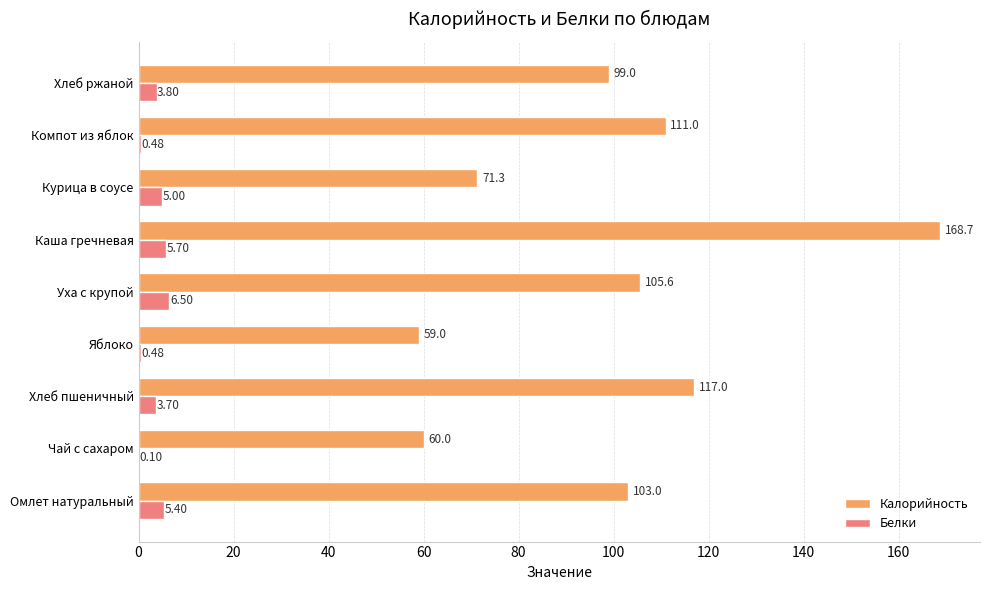

Is the value of Белки at Компот из яблок greater than the value of Калорийность at Омлет натуральный?

No